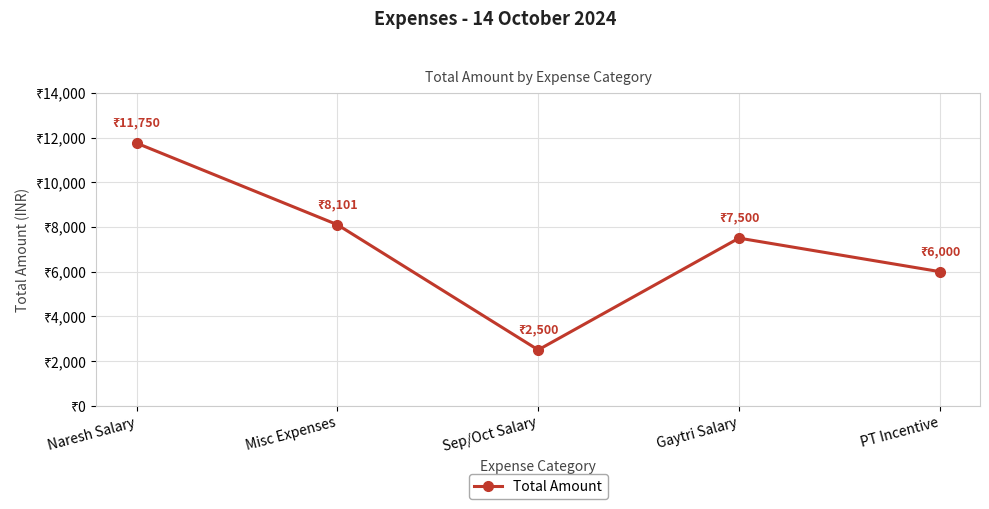

Which has a higher value, Sep/Oct Salary or PT Incentive?

PT Incentive